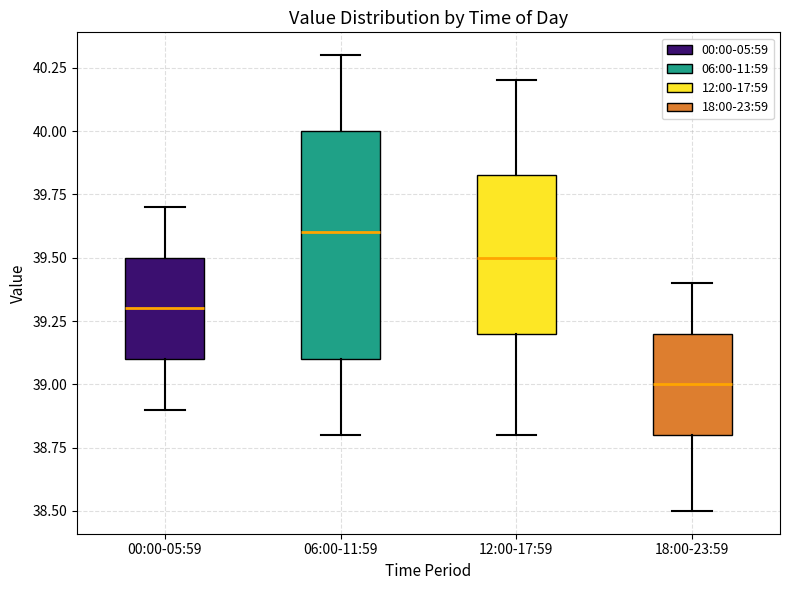

Which box has the highest median line?

06:00-11:59